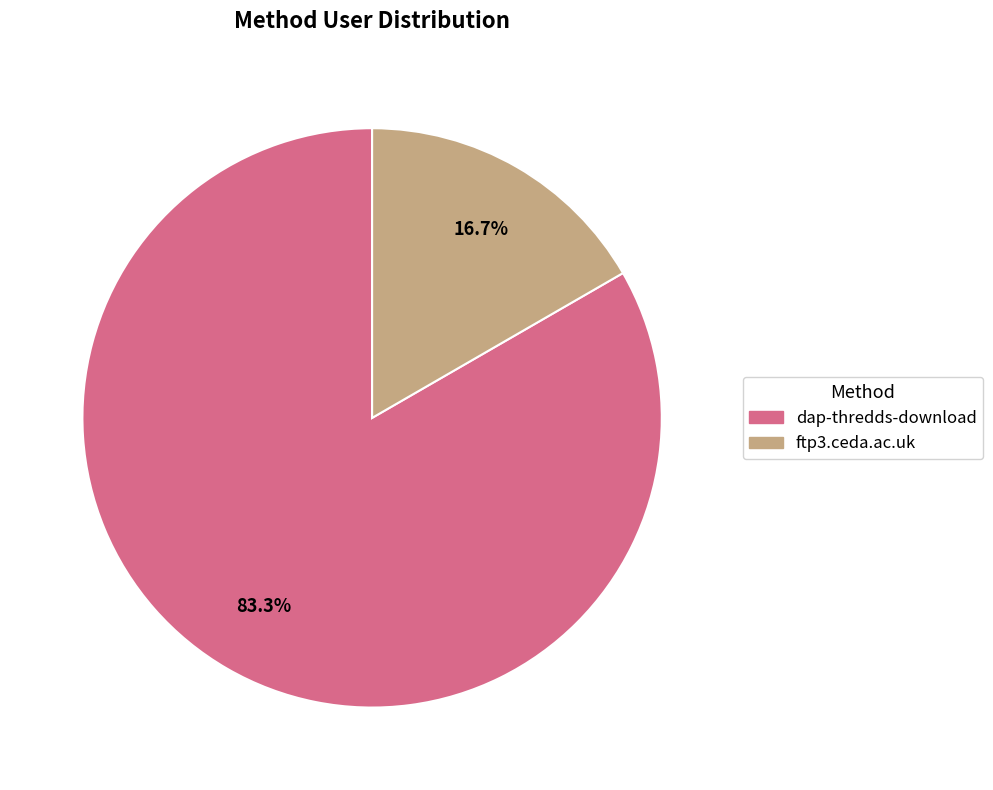

What percentage is the ftp3.ceda.ac.uk slice, to the nearest percent?

17%